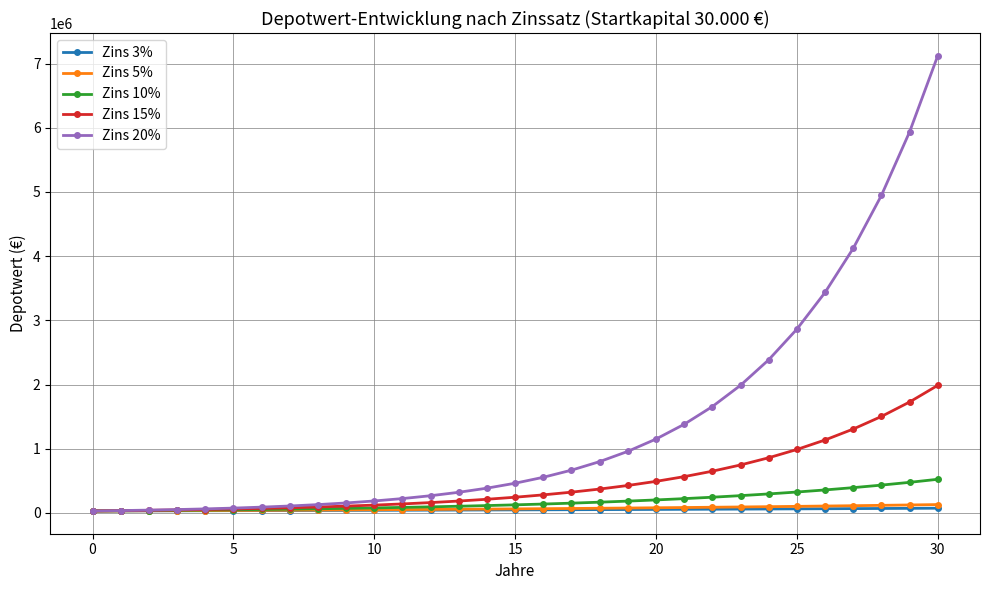

What is the value of the Zins 15% point at the 13th from the left?

160507.5